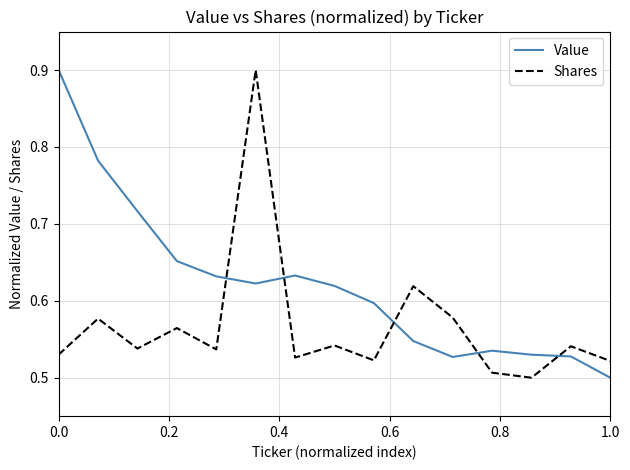

What is the maximum value for Value?

0.9